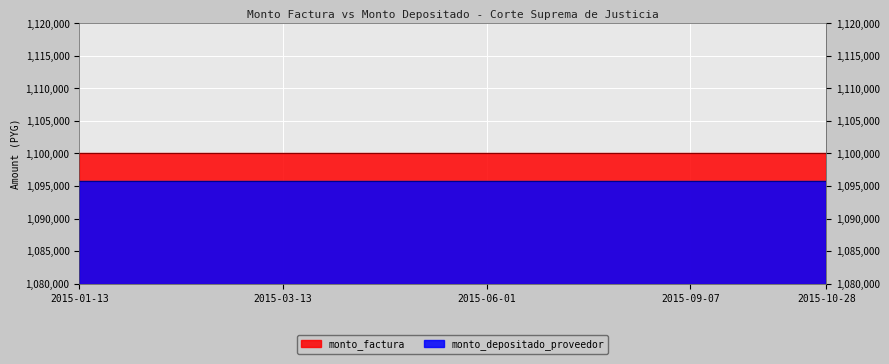

What is the label of the 4th point from the right?

2015-08-04